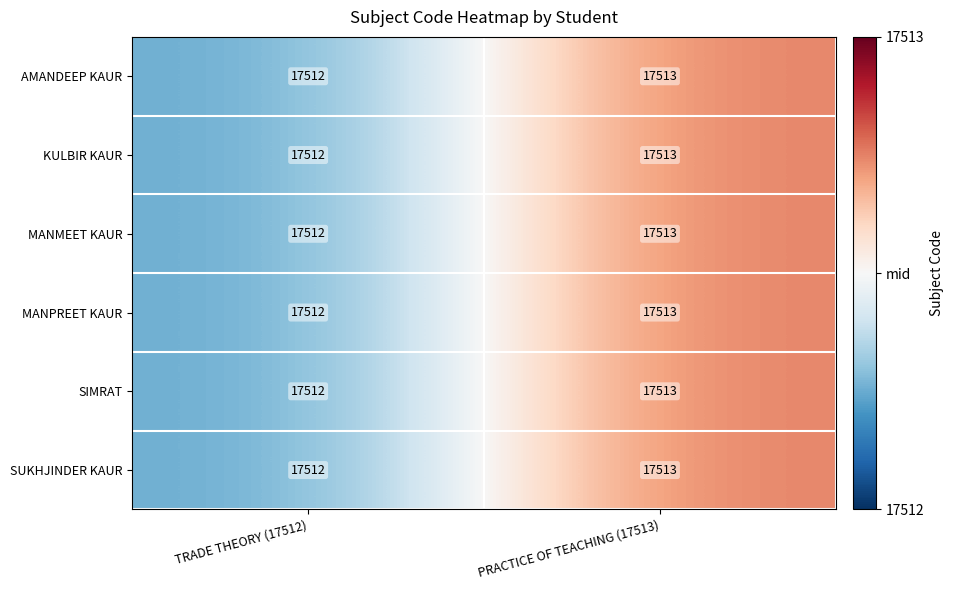

List the labels in order of MANPREET KAUR value, largest first.

PRACTICE OF TEACHING (17513), TRADE THEORY (17512)